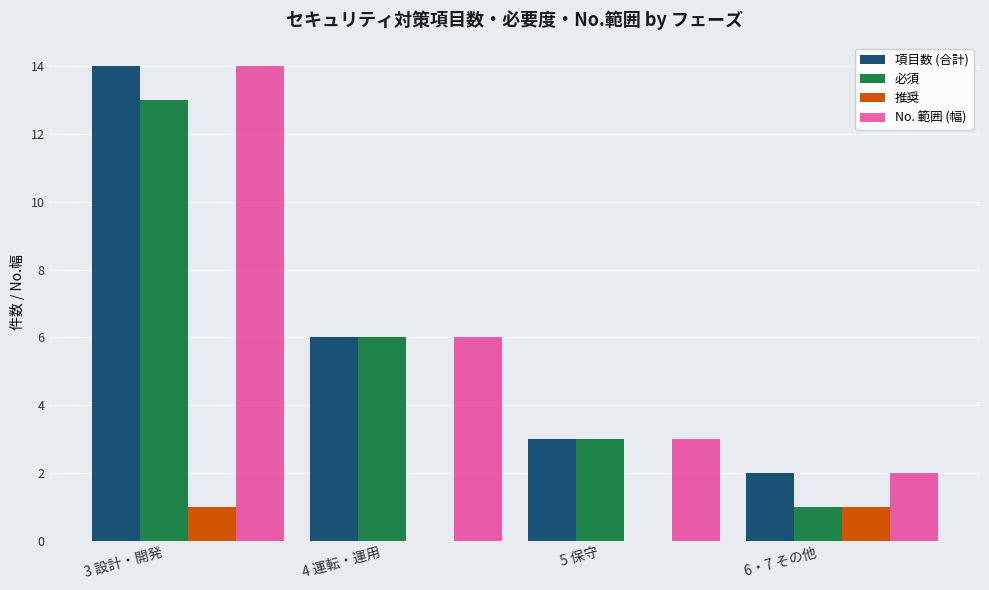

Are the bars horizontal?

No